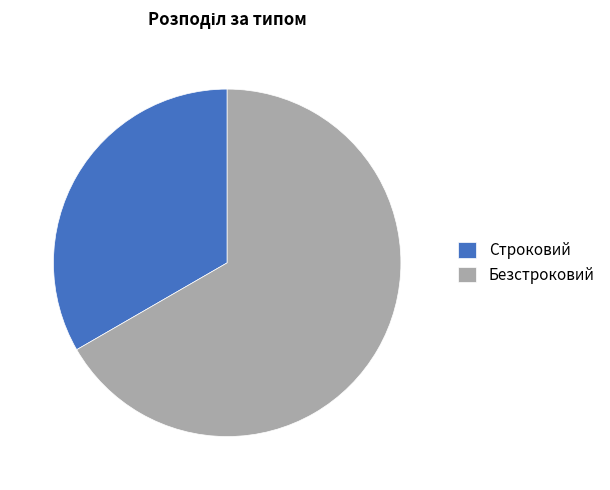

How many slices are in this pie chart?

2